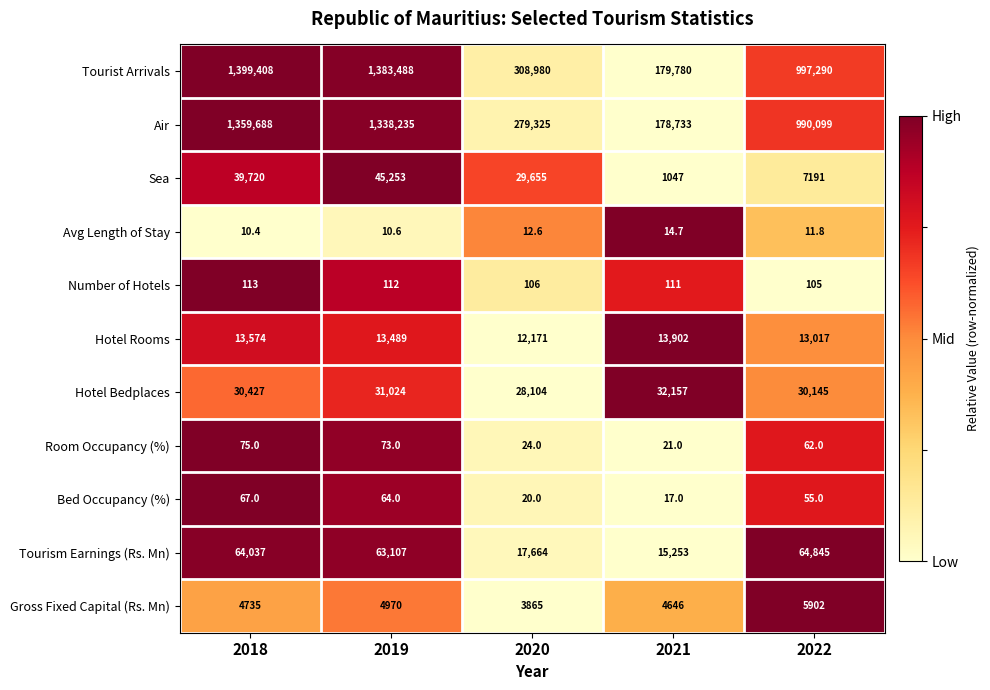

The value of Tourism Earnings (Rs. Mn) at 2020 is 17664.0. True or false?

True